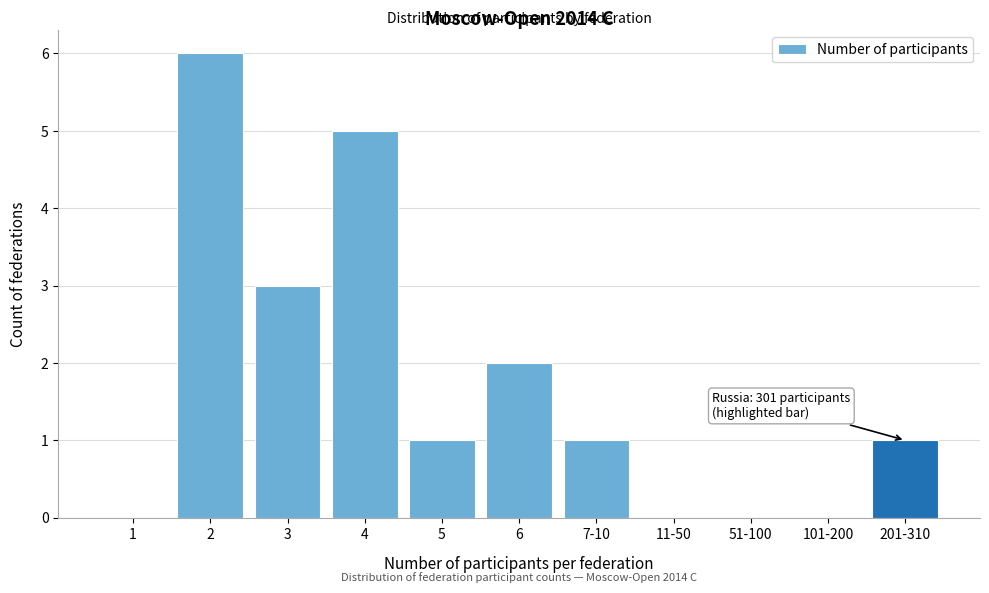

Reading left to right, what are all the values shown in this chart?

1=0	2=6	3=3	4=5	5=1	6=2	7-10=1	11-50=0	51-100=0	101-200=0	201-310=1